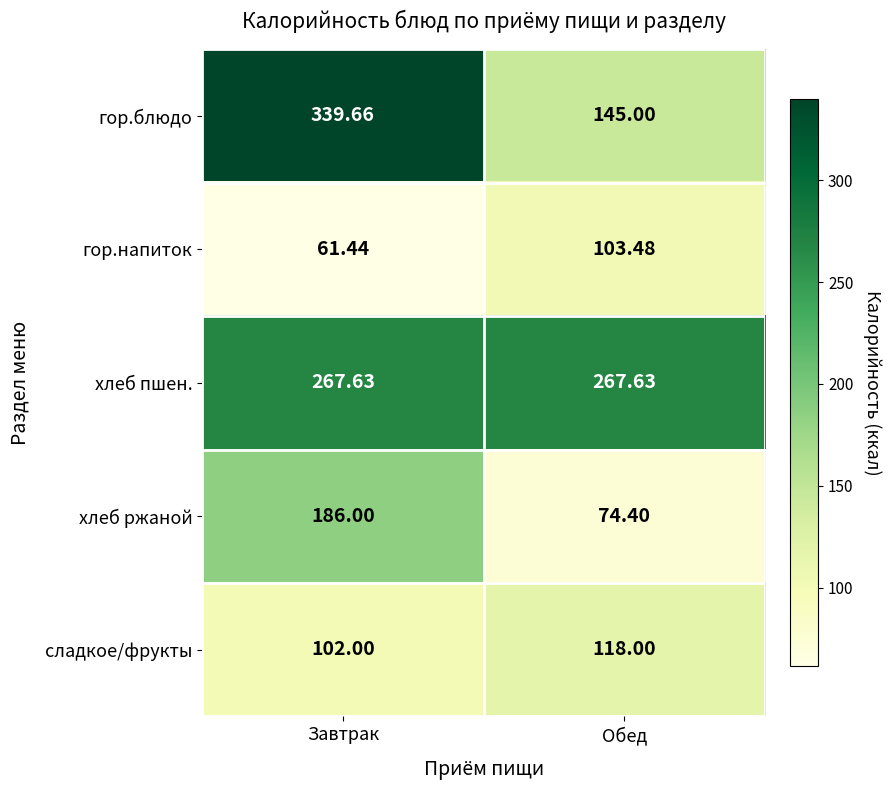

Which category has the highest value across all series?

Завтрак